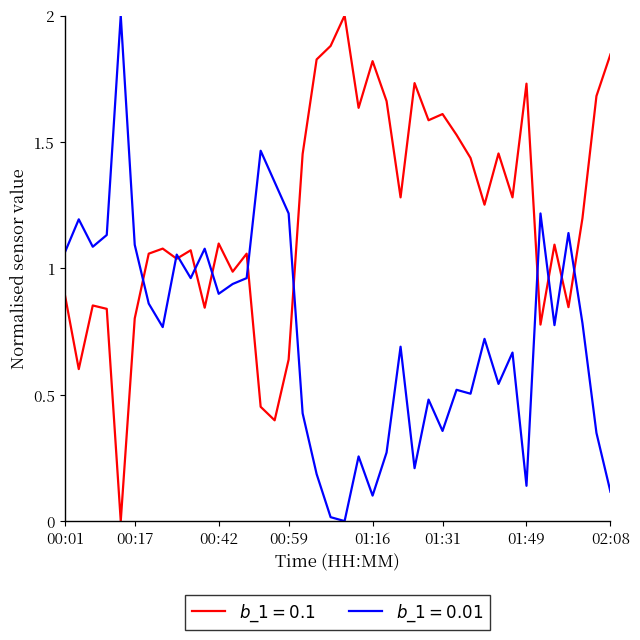

What is the maximum value shown in the chart?

2.0